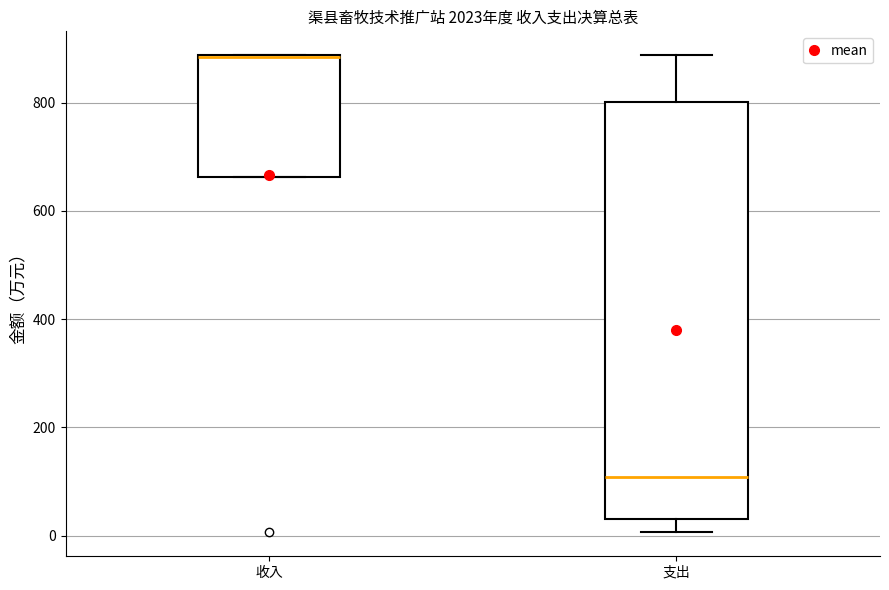

Reading left to right, read every box against the y-axis: the position of its median line, the range the box covers, and the ends of its whiskers. The values are not printed on the chart, so give them approximately, as read against the axis.

收入: median 880 (drawn on the box's upper edge), box 660 to 880, whiskers 660 to 880
支出: median 100, box 40 to 800, whiskers 0 to 880